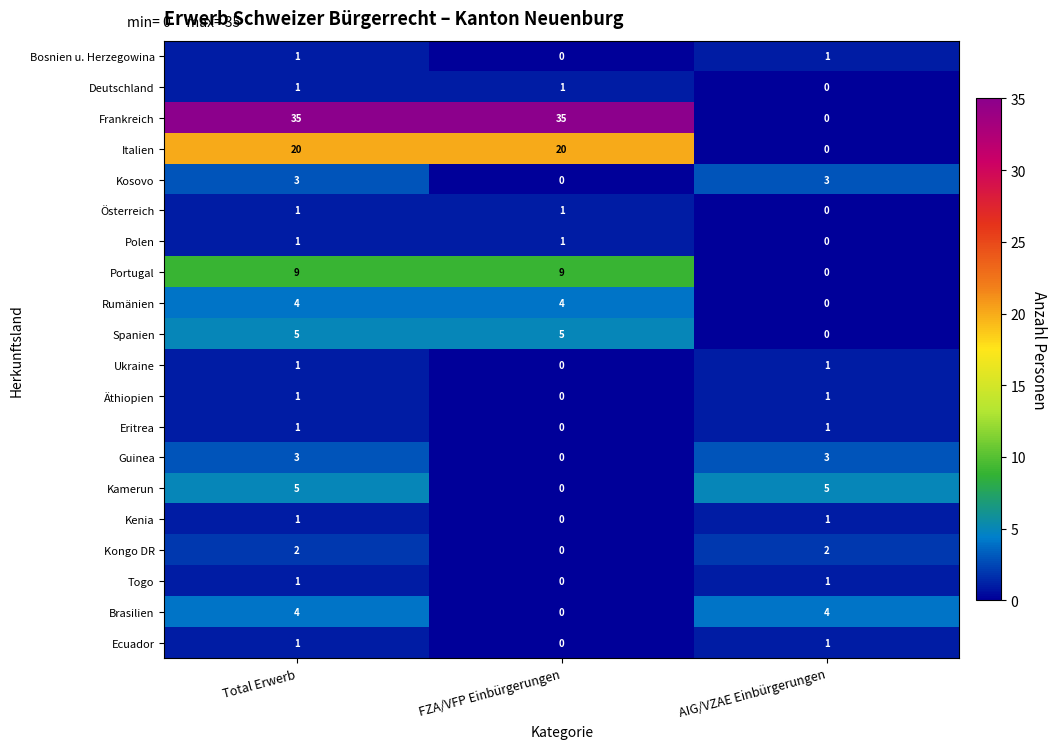

Is it true that Spanien equals 0 at AIG/VZAE Einbürgerungen?

True